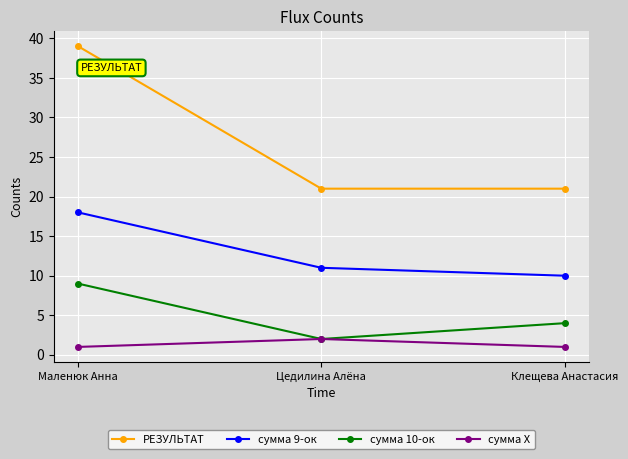

The сумма 9-ок series shows 18 at Маленюк Анна. True or false?

True